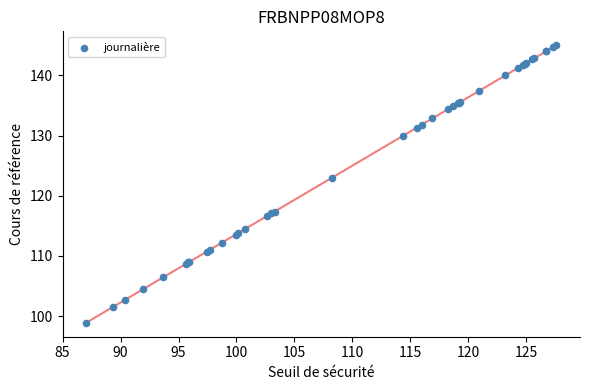

What Y value in the scatter plot is closest to 121?

123.0